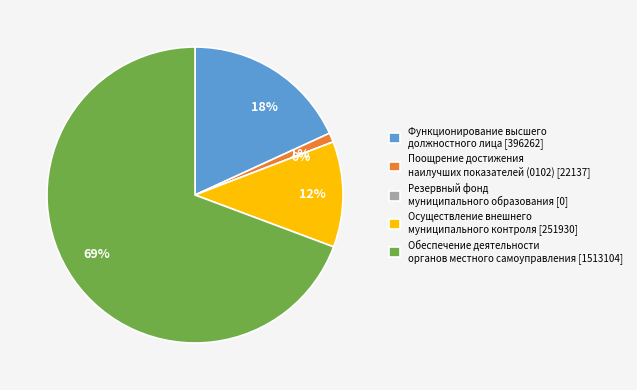

The Поощрение достижения наилучших показателей (0102) slice represents 1% of the pie. True or false?

True